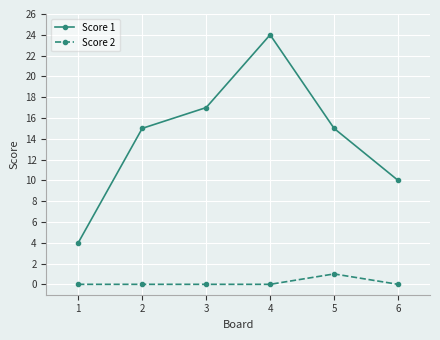

The Score 1 series shows 9 at 2. True or false?

False